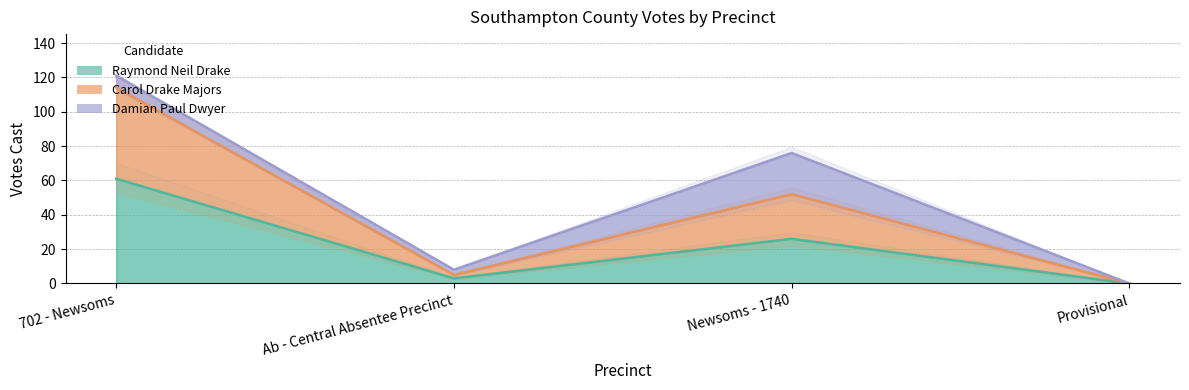

True or false: Raymond Neil Drake and Carol Drake Majors cross at least once.

False